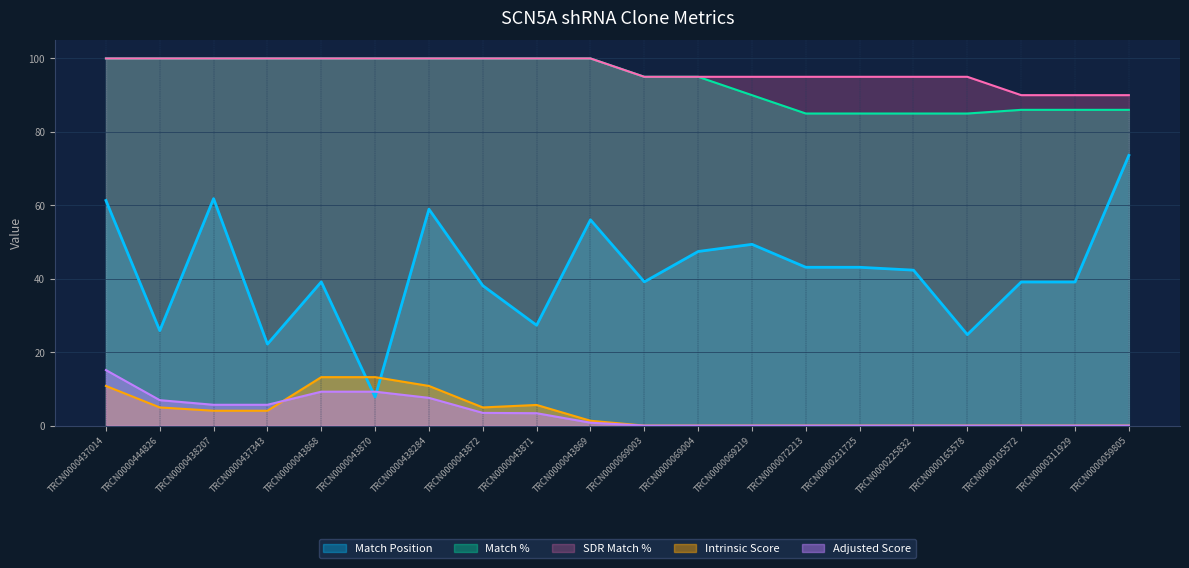

What is the label of the 13th point from the right?

TRCN0000043872